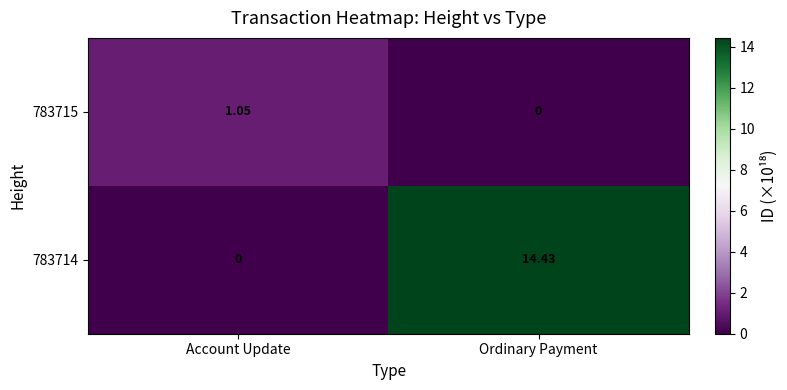

At which category is the sum across all series the highest?

Ordinary Payment